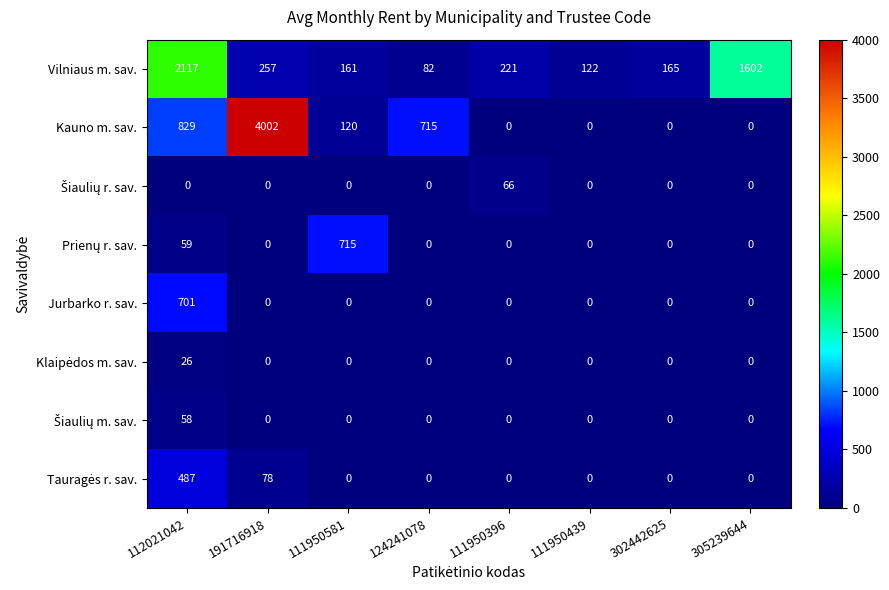

At which category is the sum across all series the highest?

191716918